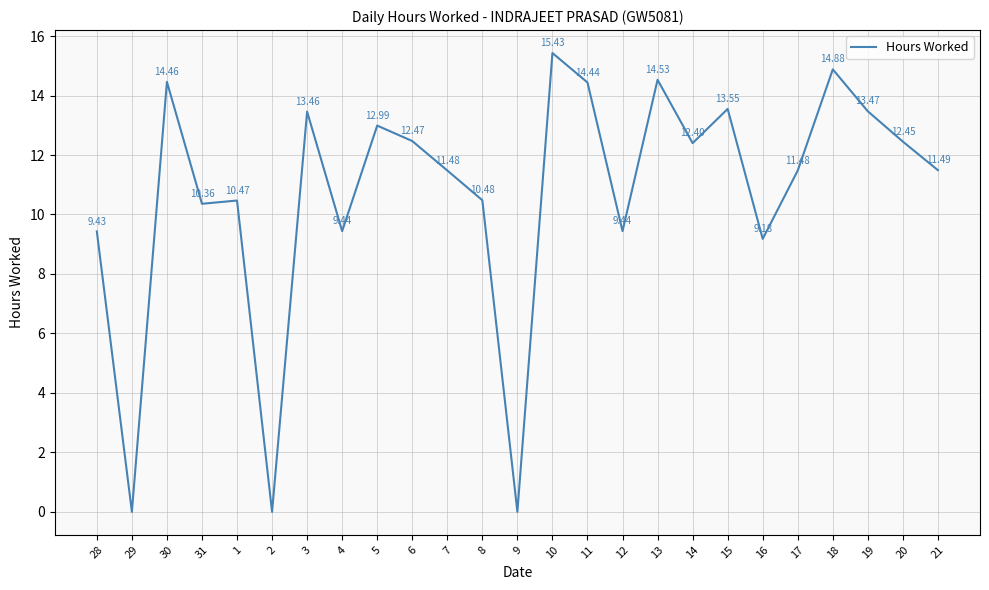

What is the difference between the values at 15 and 1?

3.1